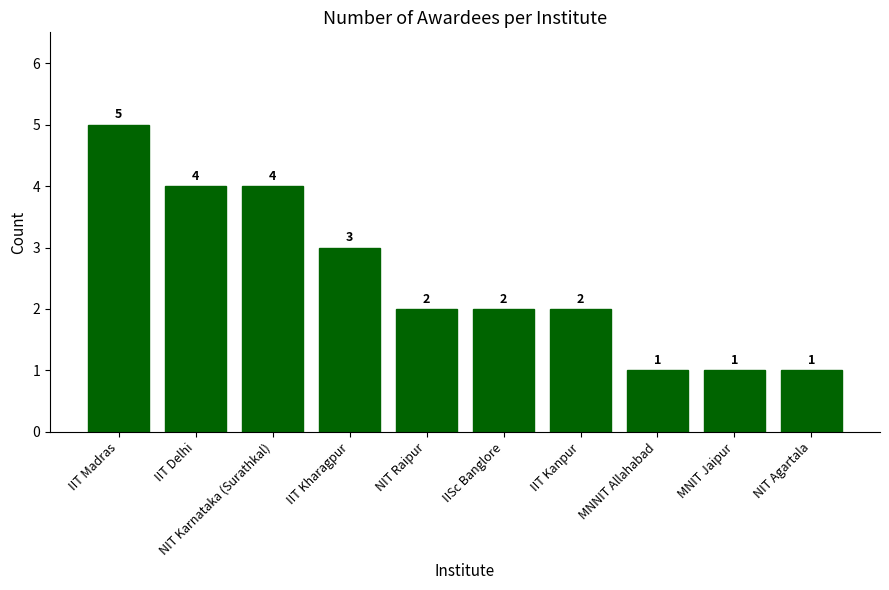

Which has a higher value, IIT Madras or NIT Agartala?

IIT Madras